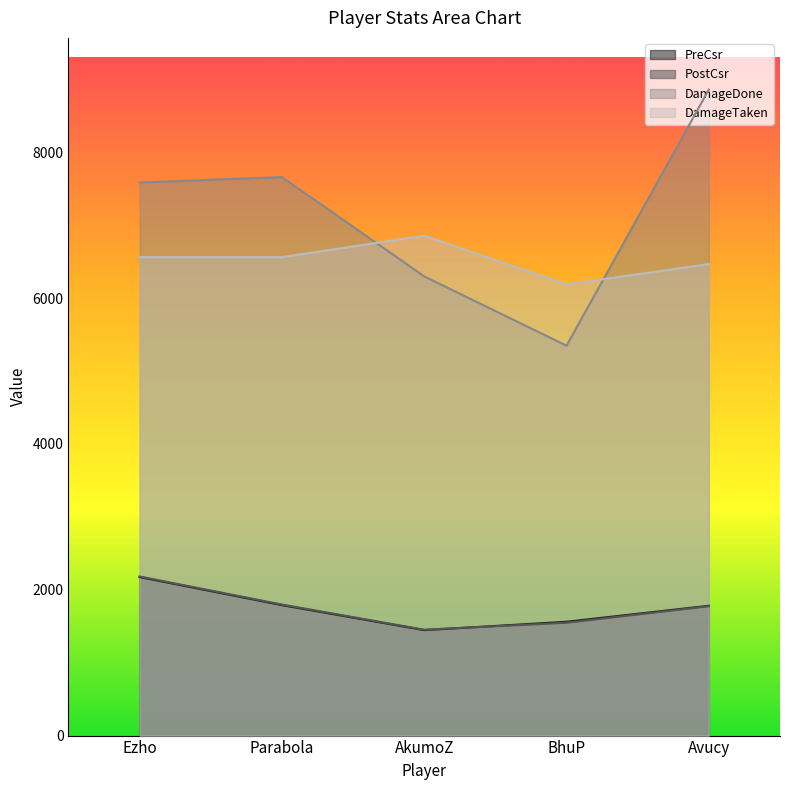

What is the difference between the highest and lowest values at AkumoZ?

5408